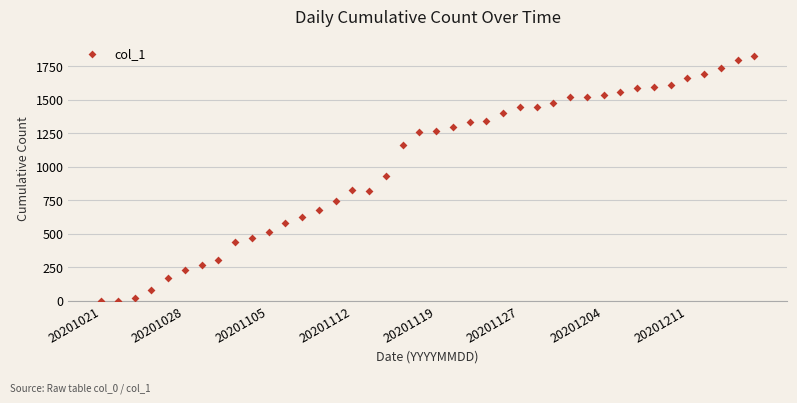

What is the range of Y values (max minus min)?

1827